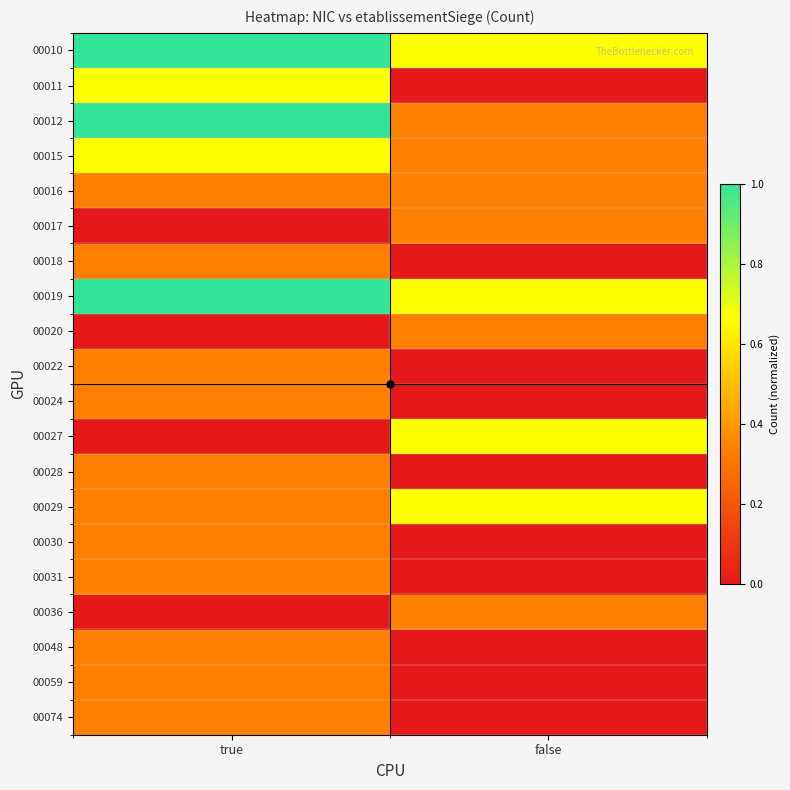

At which category is the sum across all series the highest?

true